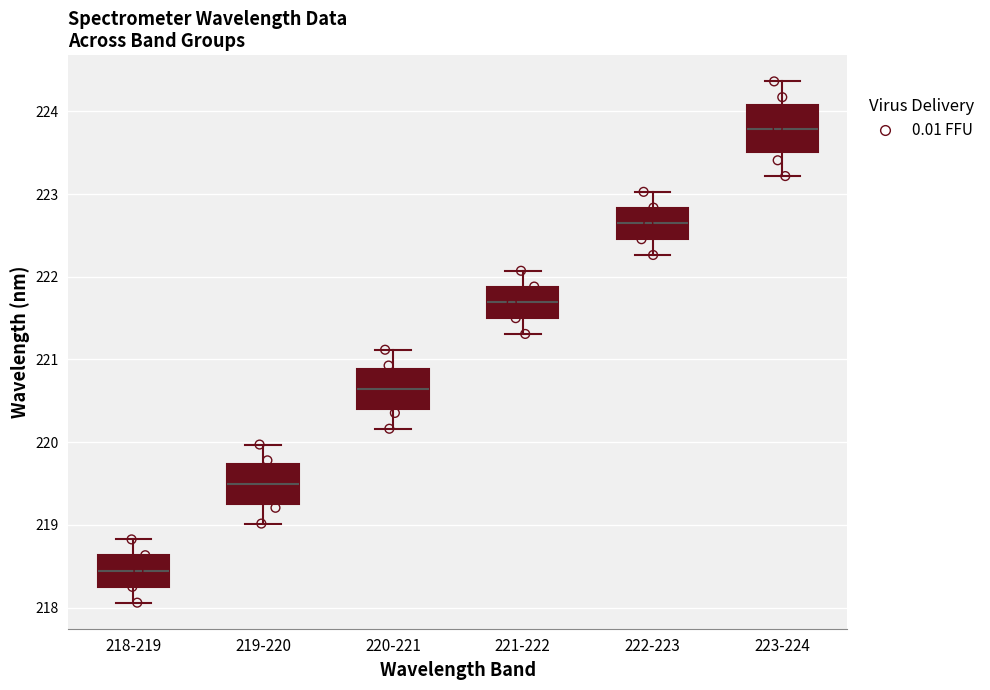

Reading left to right, read every box against the y-axis: the position of its median line, the range the box covers, and the ends of its whiskers. The values are not printed on the chart, so give them approximately, as read against the axis.

218-219: median 218.4, box 218.3 to 218.6, whiskers 218.1 to 218.8
219-220: median 219.5, box 219.3 to 219.7, whiskers 219.0 to 220.0
220-221: median 220.6, box 220.4 to 220.9, whiskers 220.2 to 221.1
221-222: median 221.7, box 221.5 to 221.9, whiskers 221.3 to 222.1
222-223: median 222.6, box 222.5 to 222.8, whiskers 222.3 to 223.0
223-224: median 223.8, box 223.5 to 224.1, whiskers 223.2 to 224.4